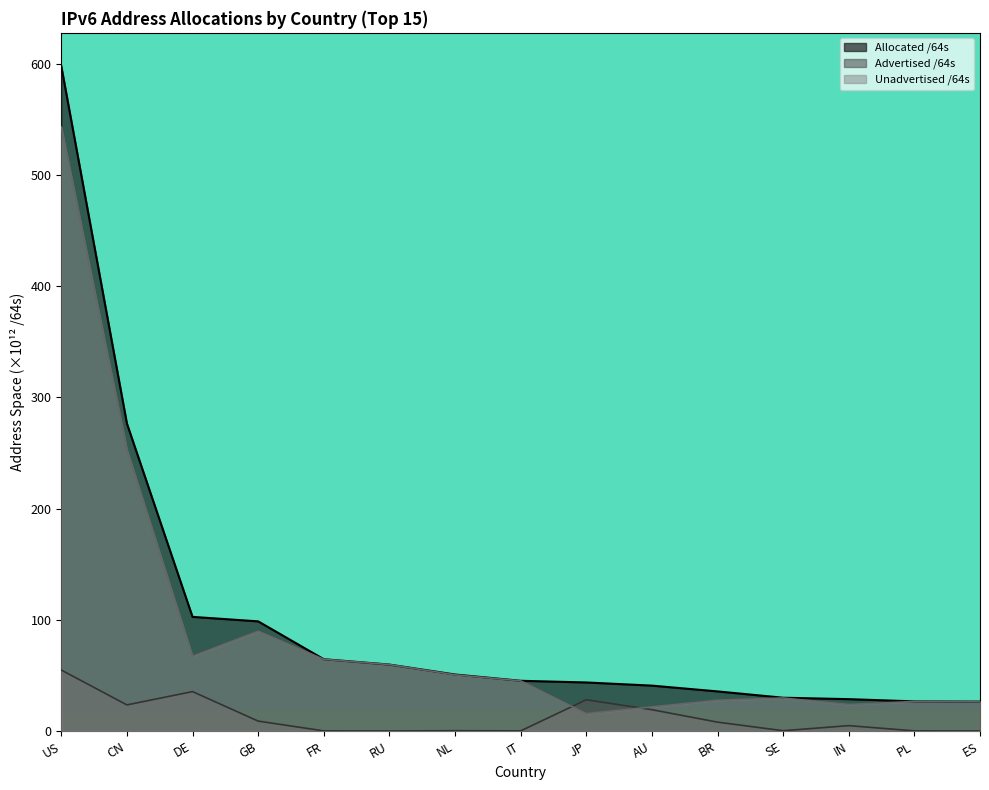

What is the spread (max minus min) of values at FR?

64.5